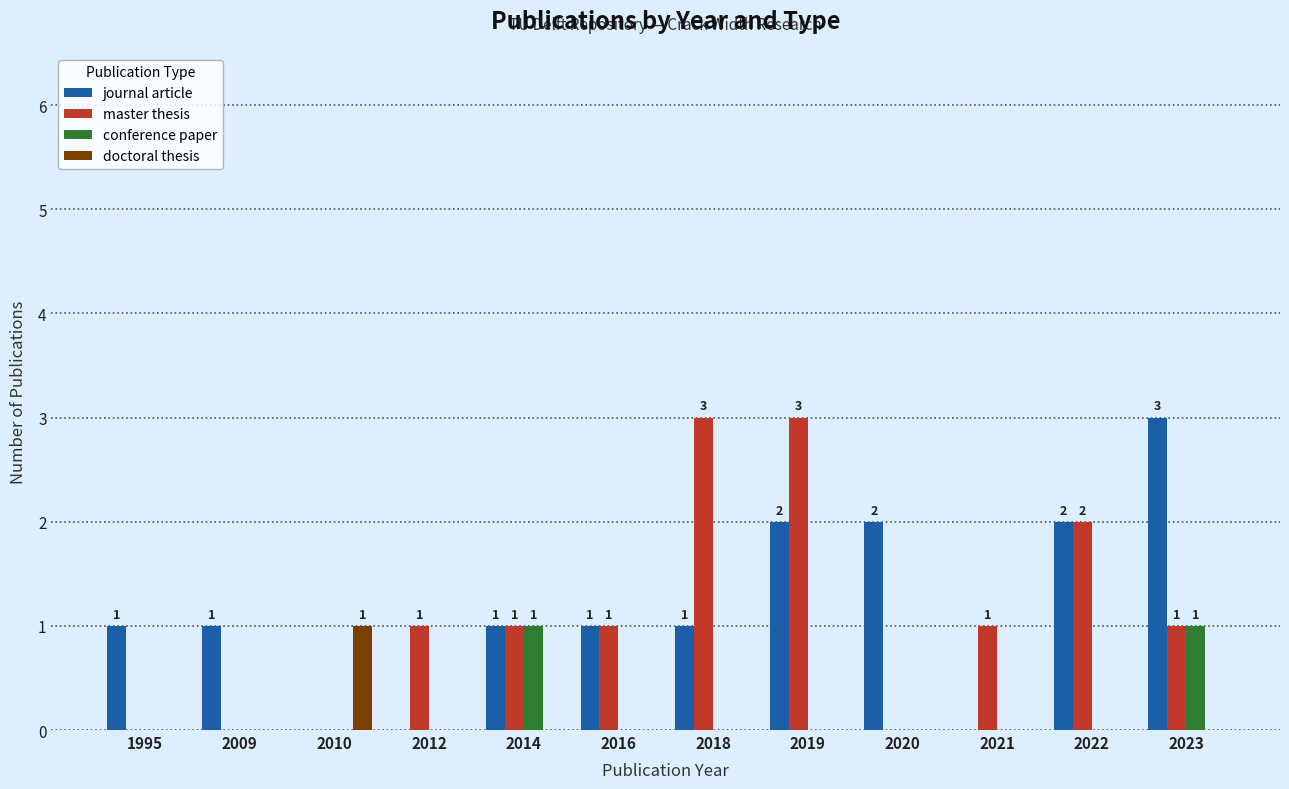

The master thesis series shows 1 at 2014. True or false?

True